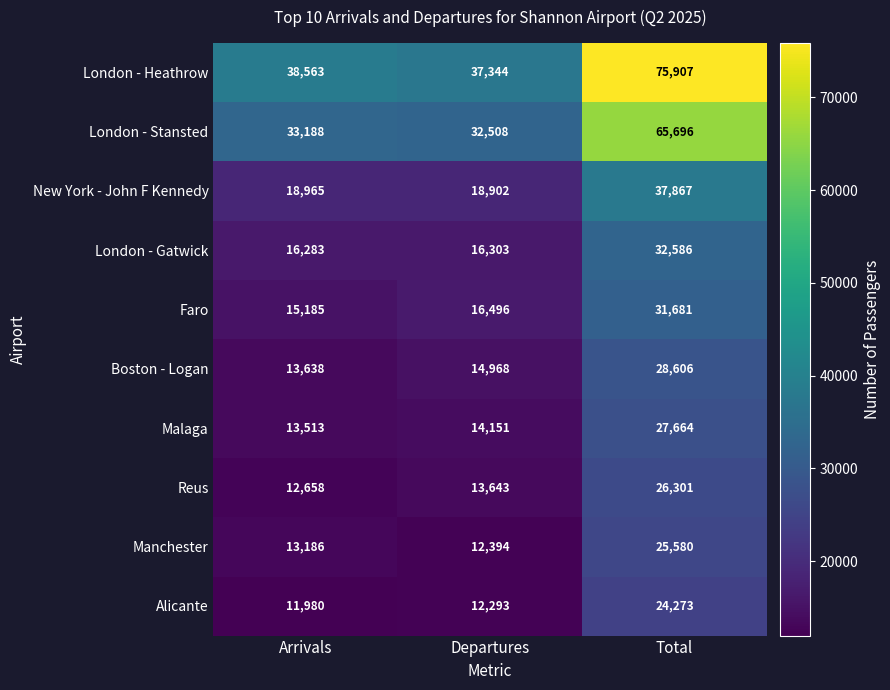

How many series are shown in this chart?

10